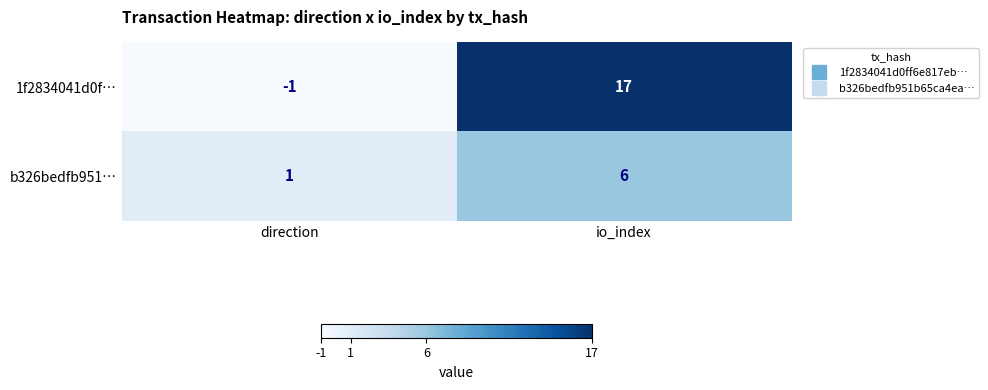

Which series has the largest range (max minus min)?

1f2834041d0f…